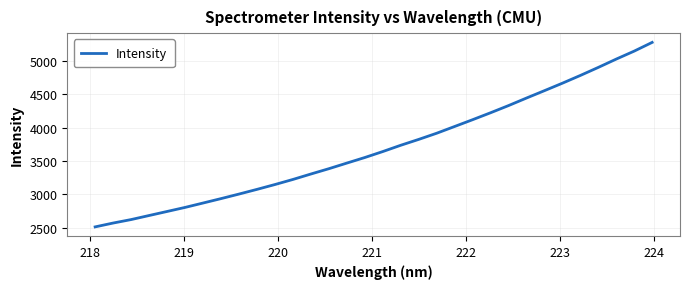

What is the smallest value displayed?

2512.2